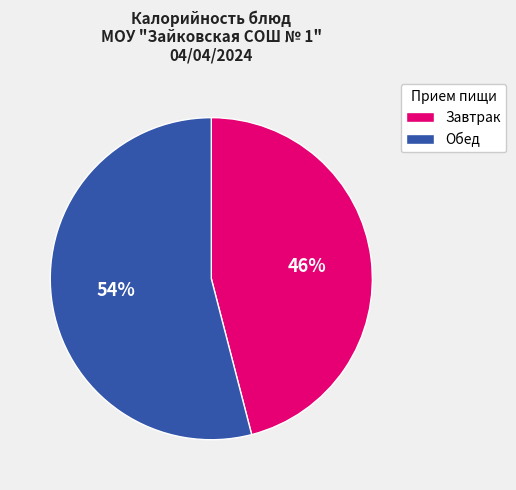

To the nearest percent, what percentage of the pie is Обед?

54%